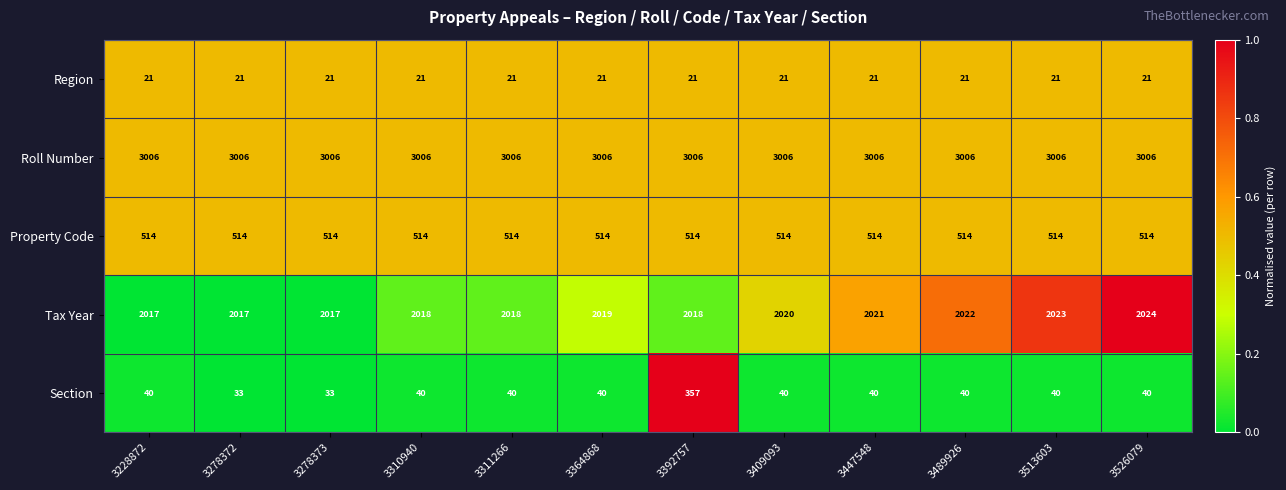

Which category has the highest value in the Tax Year series?

3526079